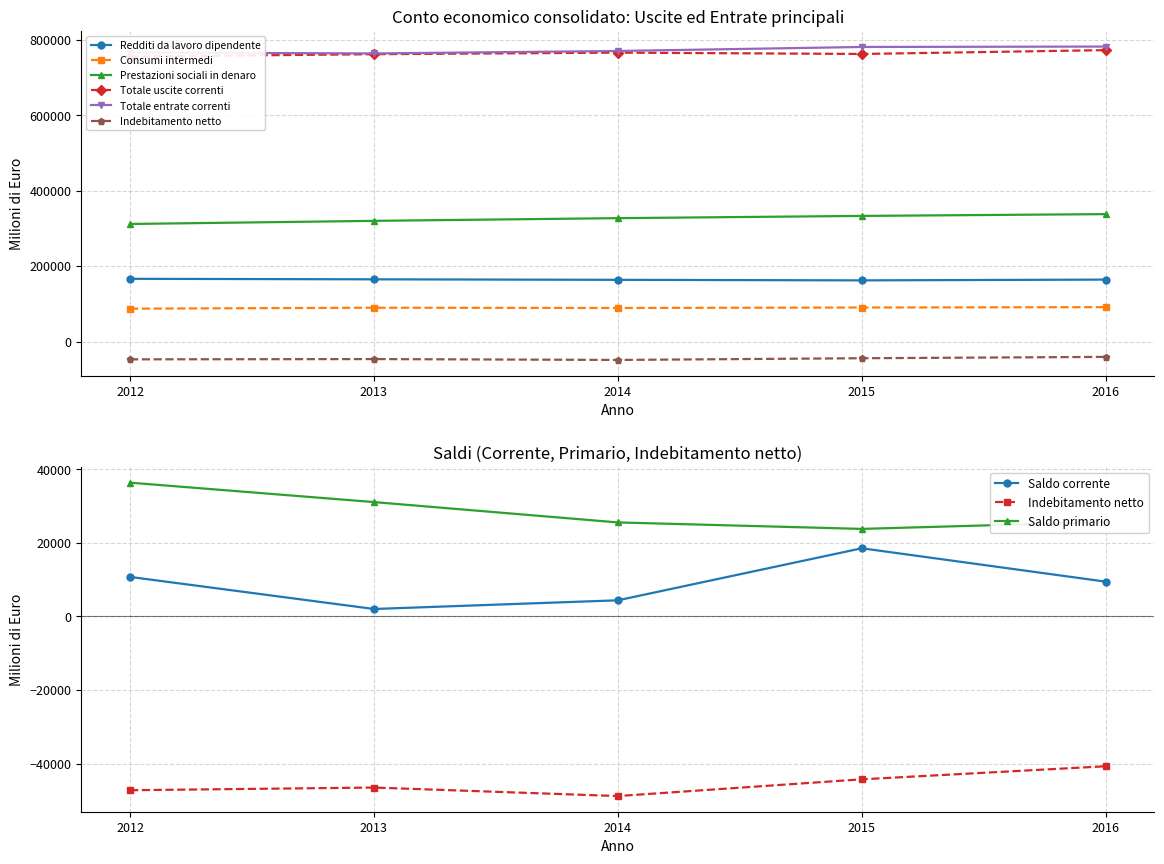

What is the spread (max minus min) of values at 2014?

818542.2